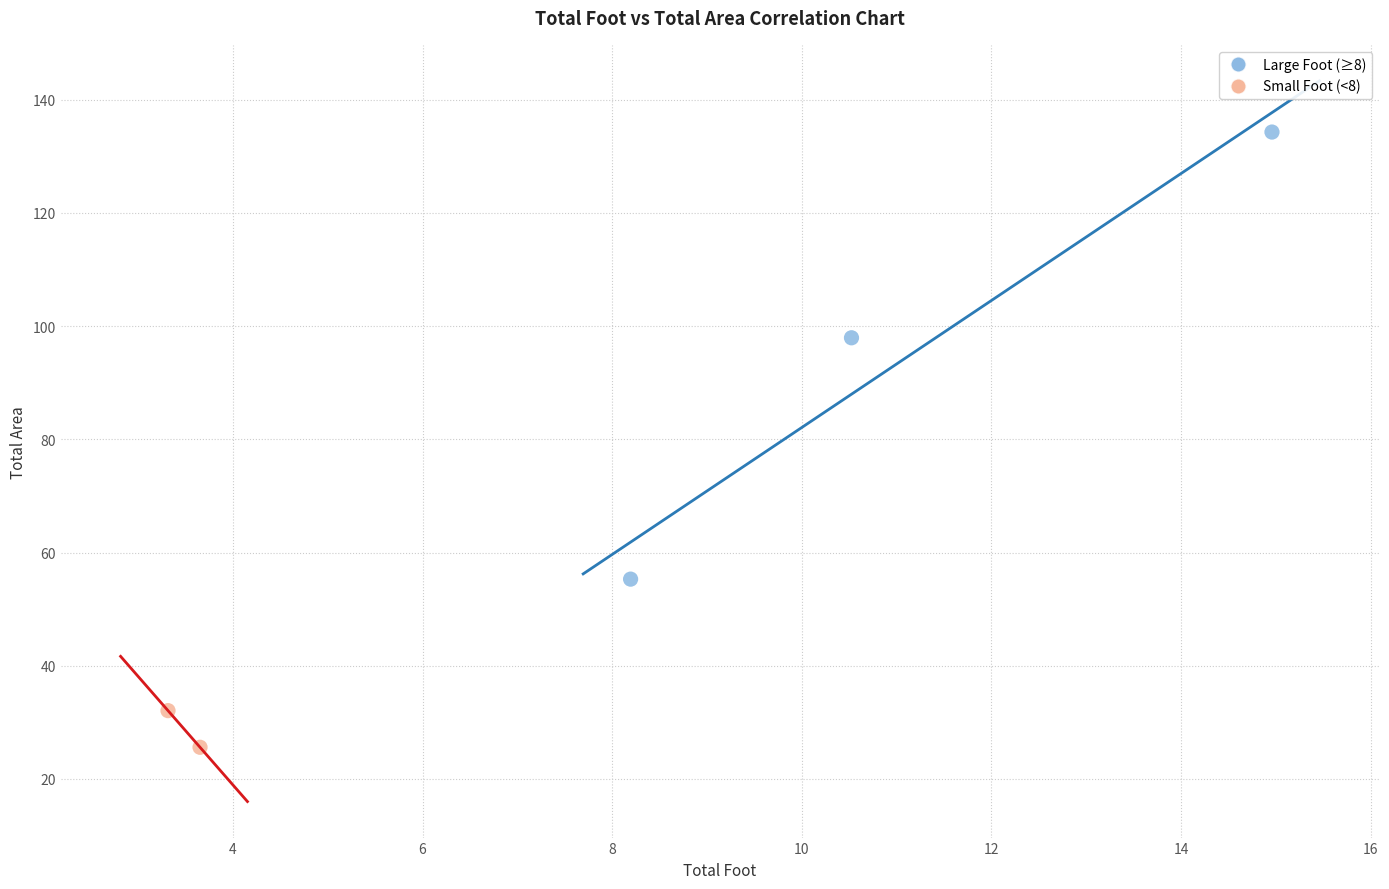

Which series reaches the maximum Y coordinate?

Large Foot (≥8)